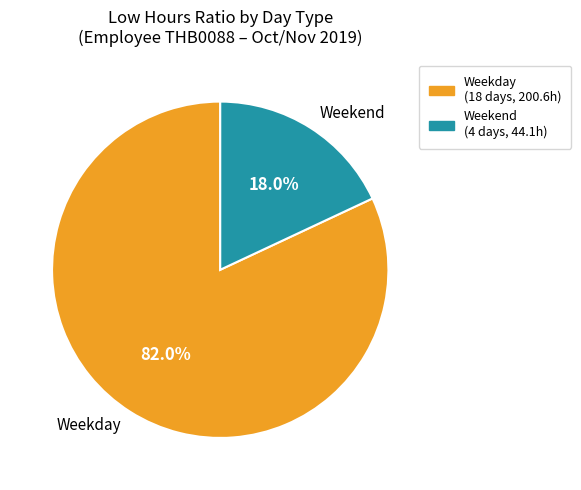

Rank the categories by value from lowest to highest.

Weekend, Weekday